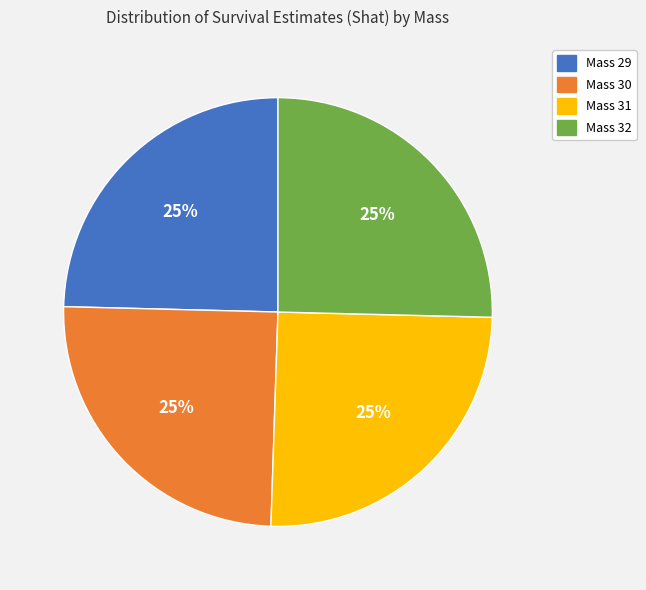

How many slices are in this pie chart?

4